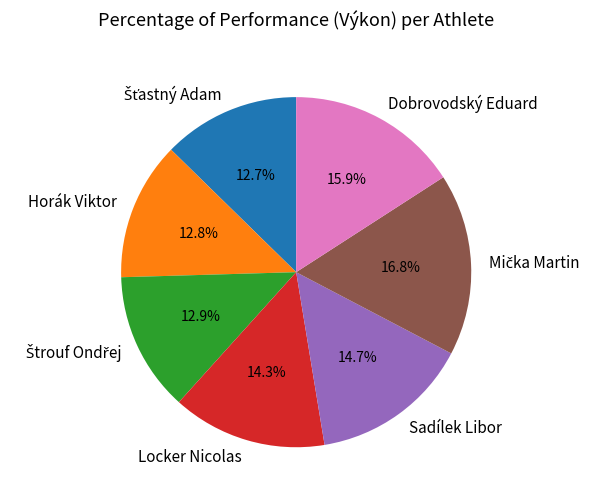

To the nearest percent, what is the average slice percentage?

14%